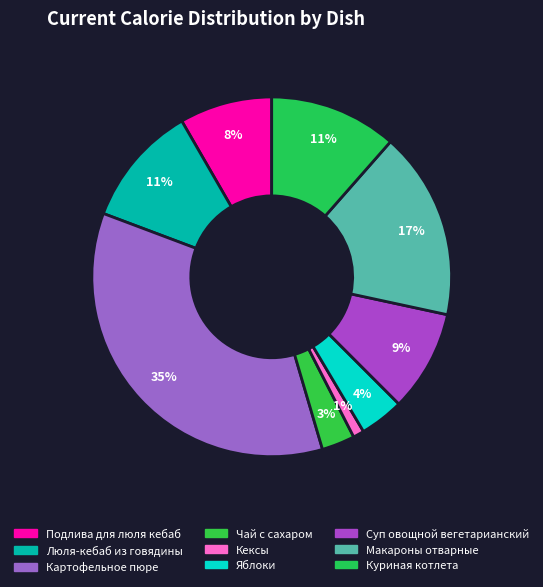

What is the total percentage of Кексы and Чай с сахаром?

4.0%